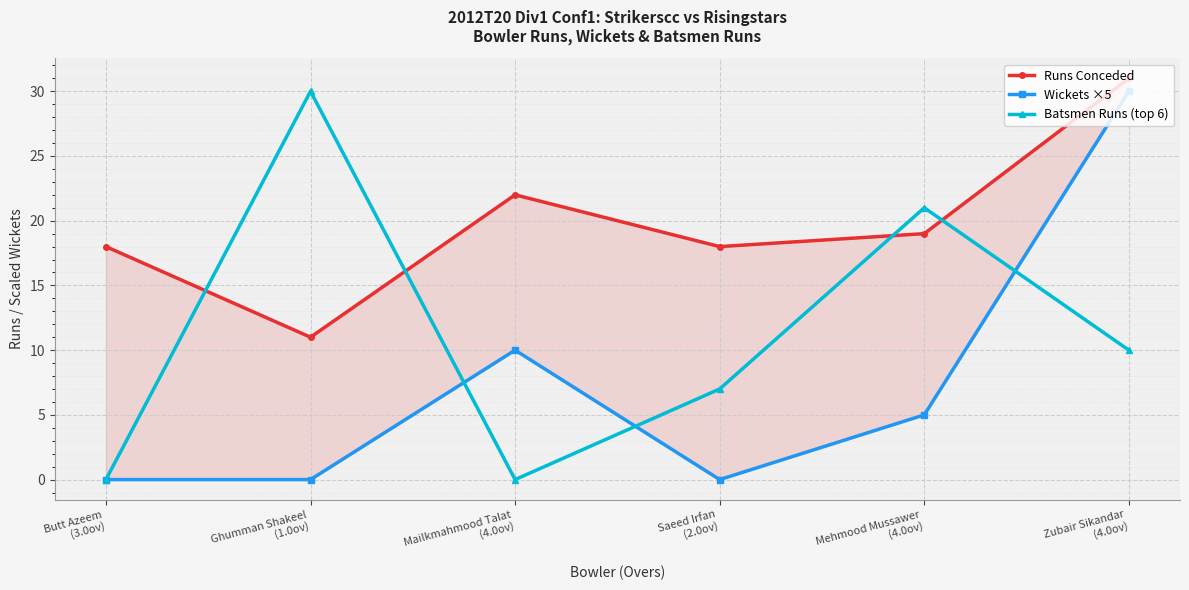

Reading left to right, extract all data points from this chart.

Runs Conceded: Butt Azeem
(3.0ov)=18	Ghumman Shakeel
(1.0ov)=11	Mailkmahmood Talat
(4.0ov)=22	Saeed Irfan
(2.0ov)=18	Mehmood Mussawer
(4.0ov)=19	Zubair Sikandar
(4.0ov)=31
Wickets ×5: Butt Azeem
(3.0ov)=0	Ghumman Shakeel
(1.0ov)=0	Mailkmahmood Talat
(4.0ov)=10	Saeed Irfan
(2.0ov)=0	Mehmood Mussawer
(4.0ov)=5	Zubair Sikandar
(4.0ov)=30
Batsmen Runs (top 6): Butt Azeem
(3.0ov)=0	Ghumman Shakeel
(1.0ov)=30	Mailkmahmood Talat
(4.0ov)=0	Saeed Irfan
(2.0ov)=7	Mehmood Mussawer
(4.0ov)=21	Zubair Sikandar
(4.0ov)=10